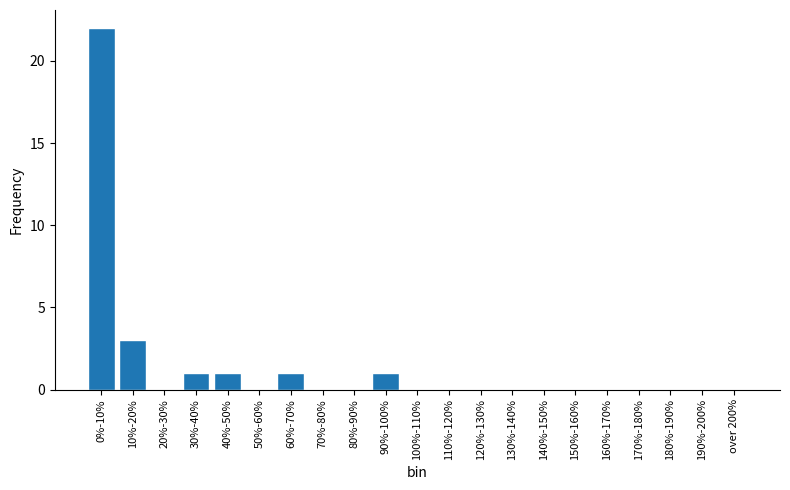

Reading left to right, what are all the values shown in this chart?

0%-10%=22	10%-20%=3	20%-30%=0	30%-40%=1	40%-50%=1	50%-60%=0	60%-70%=1	70%-80%=0	80%-90%=0	90%-100%=1	100%-110%=0	110%-120%=0	120%-130%=0	130%-140%=0	140%-150%=0	150%-160%=0	160%-170%=0	170%-180%=0	180%-190%=0	190%-200%=0	over 200%=0